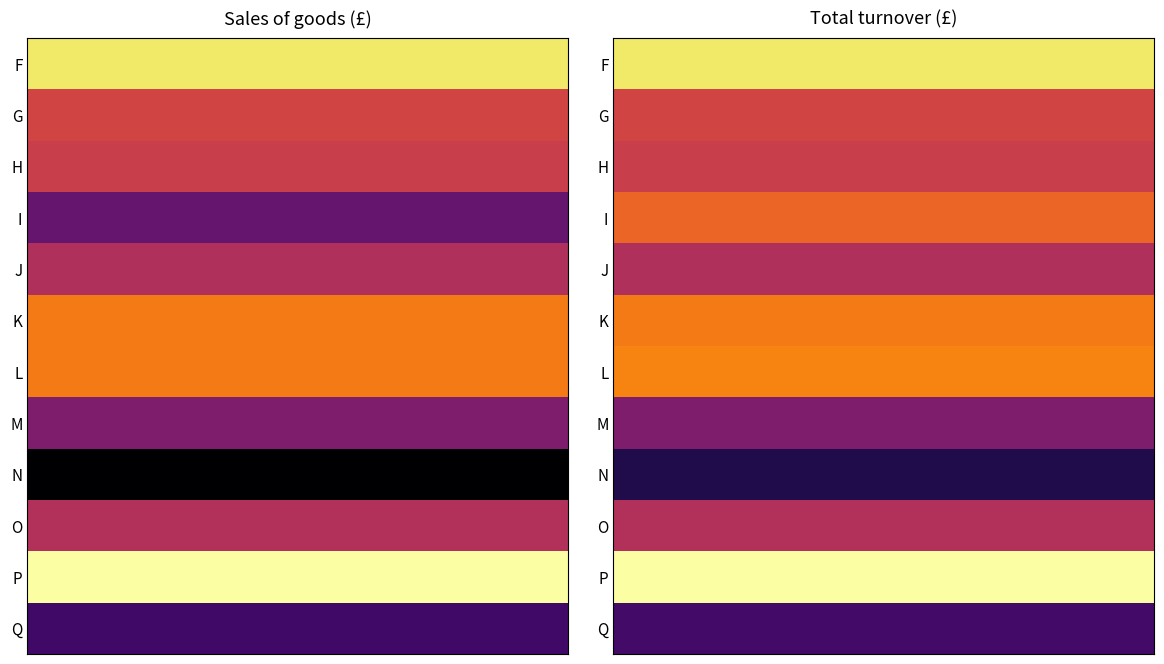

True or false: Q has a value of 1896 at 0.

False